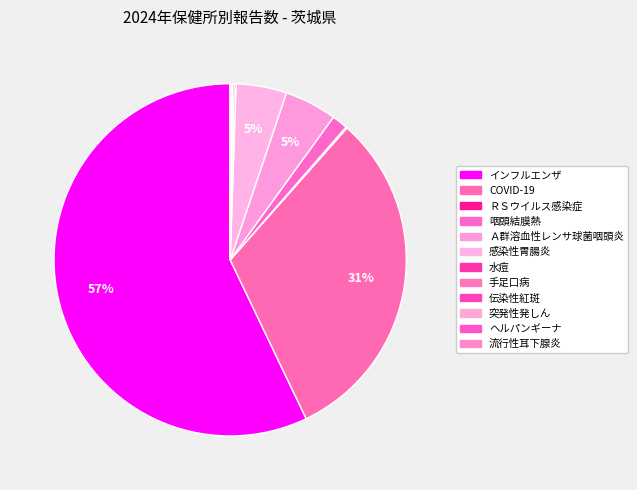

To the nearest percent, what percentage of the pie is Ａ群溶血性レンサ球菌咽頭炎?

5%